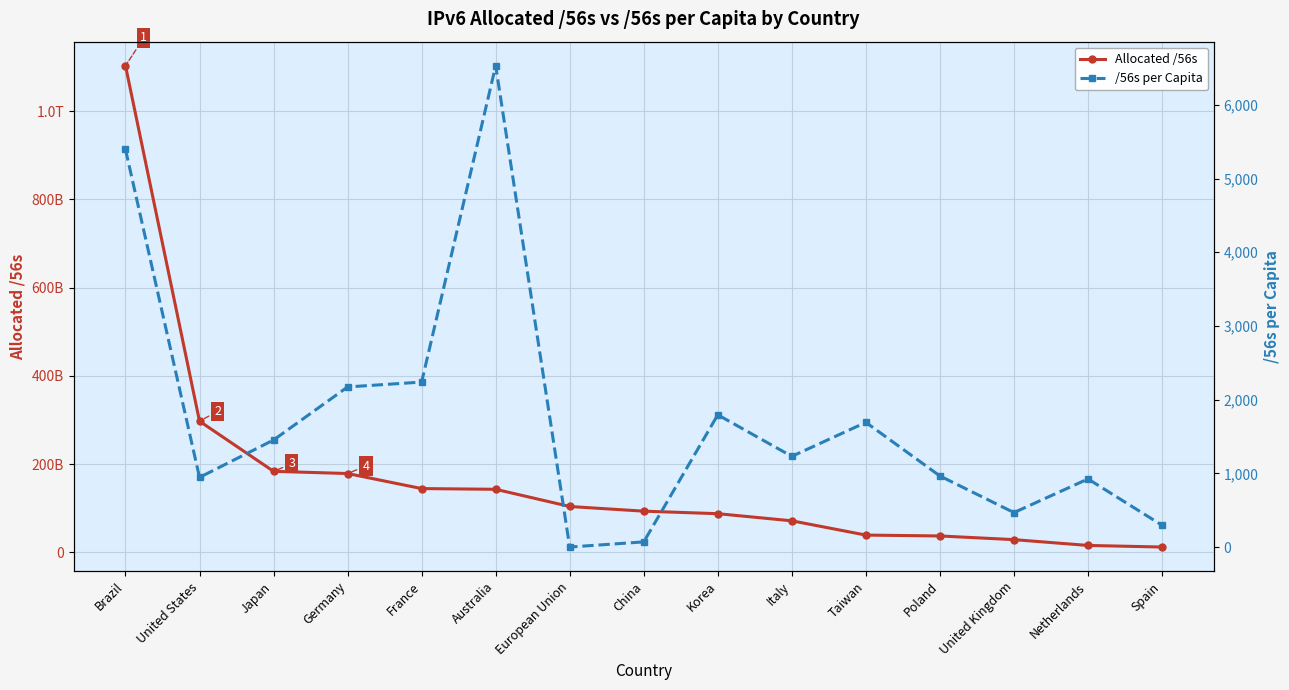

How many series are shown in this chart?

2